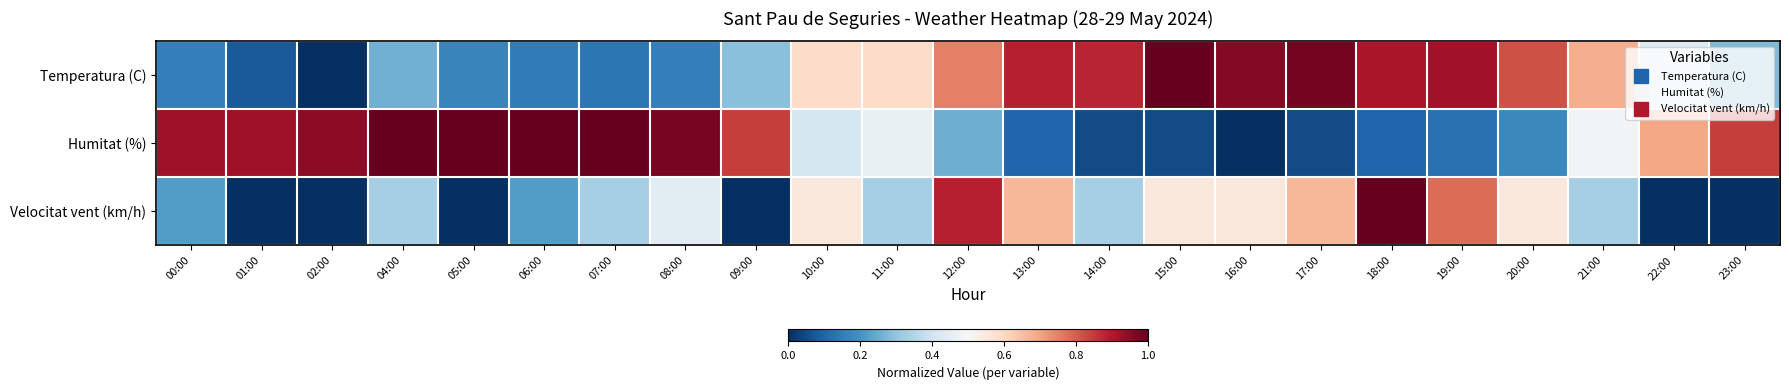

Reading right to left, transcribe all the data shown in this chart.

Temperatura (C): 23:00=0.3	22:00=0.4	21:00=0.7	20:00=0.8	19:00=0.9	18:00=0.9	17:00=1.0	16:00=1.0	15:00=1.0	14:00=0.9	13:00=0.9	12:00=0.8	11:00=0.6	10:00=0.6	09:00=0.3	08:00=0.2	07:00=0.1	06:00=0.1	05:00=0.2	04:00=0.3	02:00=0.0	01:00=0.1	00:00=0.2
Humitat (%): 23:00=0.8	22:00=0.7	21:00=0.5	20:00=0.2	19:00=0.1	18:00=0.1	17:00=0.1	16:00=0.0	15:00=0.1	14:00=0.1	13:00=0.1	12:00=0.3	11:00=0.5	10:00=0.4	09:00=0.8	08:00=1.0	07:00=1.0	06:00=1.0	05:00=1.0	04:00=1.0	02:00=0.9	01:00=0.9	00:00=0.9
Velocitat vent (km/h): 23:00=0.0	22:00=0.0	21:00=0.3	20:00=0.6	19:00=0.8	18:00=1.0	17:00=0.7	16:00=0.6	15:00=0.6	14:00=0.3	13:00=0.7	12:00=0.9	11:00=0.3	10:00=0.6	09:00=0.0	08:00=0.4	07:00=0.3	06:00=0.2	05:00=0.0	04:00=0.3	02:00=0.0	01:00=0.0	00:00=0.2